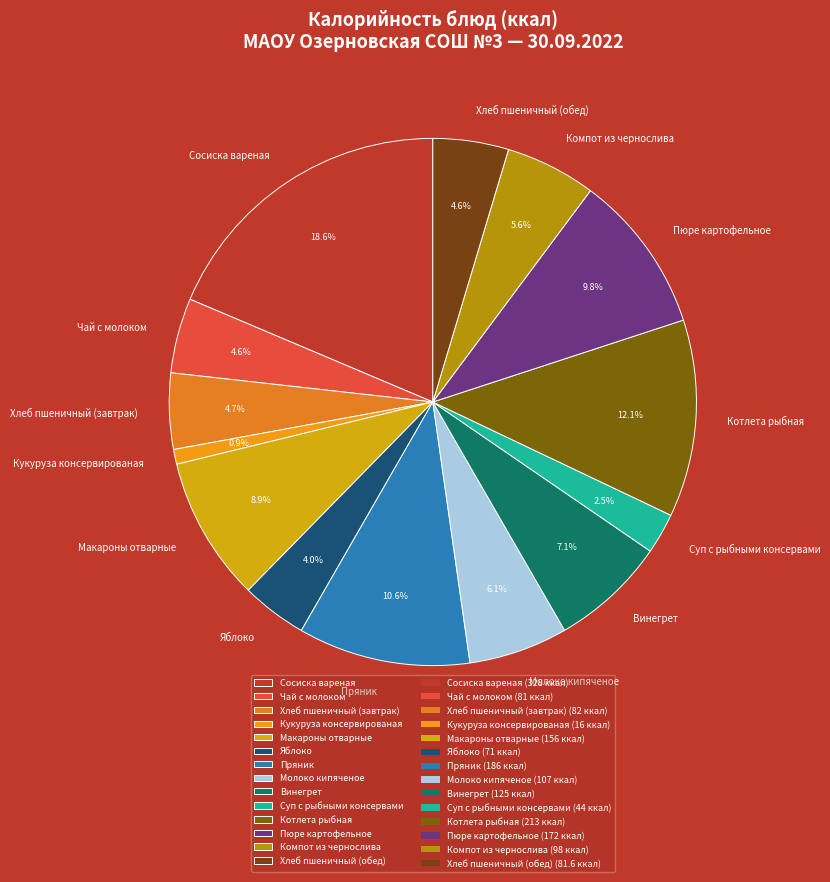

Which category has the biggest portion of the pie?

Сосиска вареная